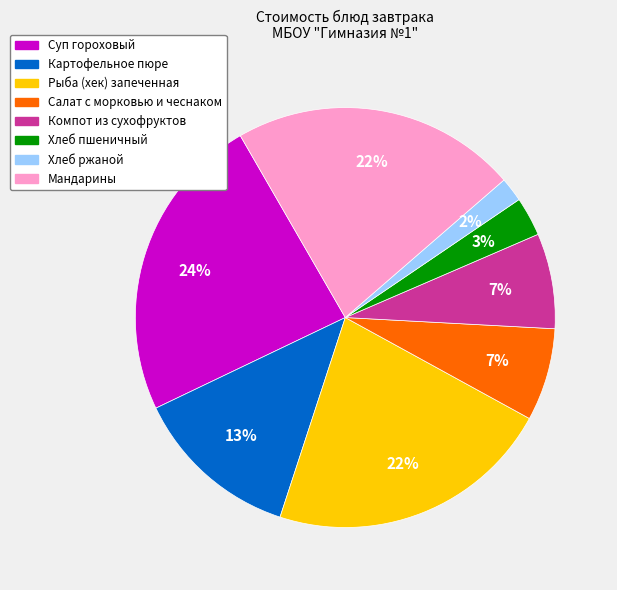

Is the sum of Компот из сухофруктов and Суп гороховый greater than half?

No